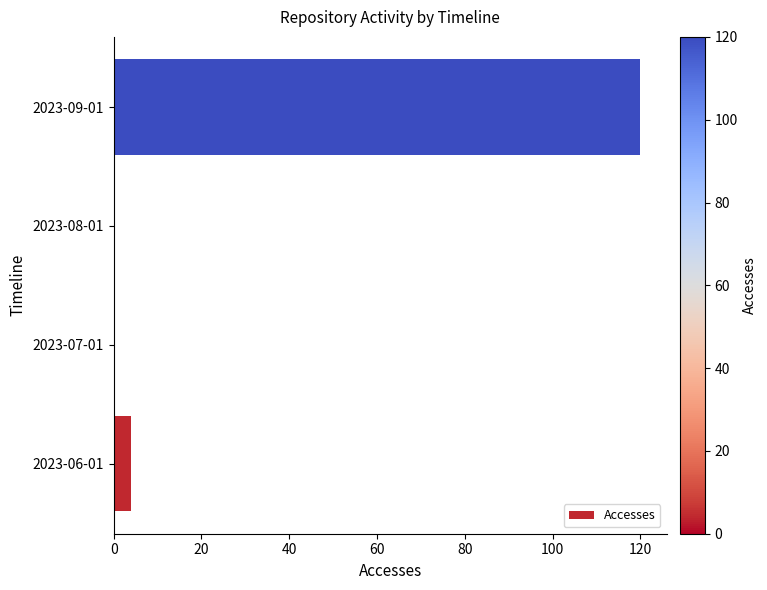

How many categories are shown in the chart?

4